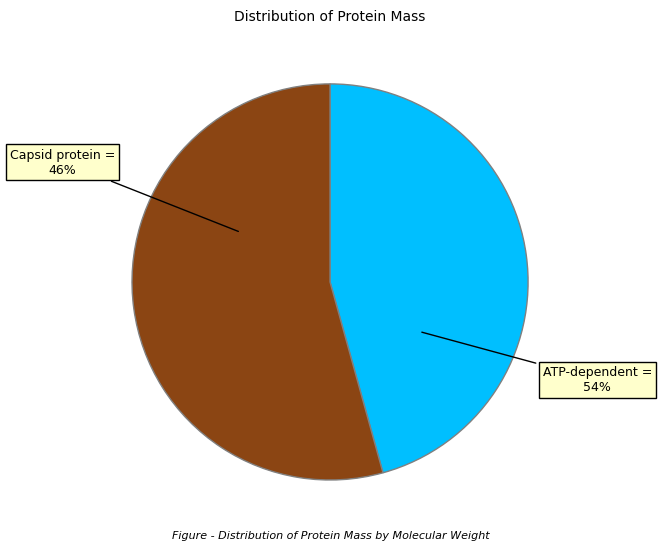

Between ATP-dependent (A0A1W6SA29) and Capsid protein (A0A1W6SA11), which is larger?

ATP-dependent (A0A1W6SA29)